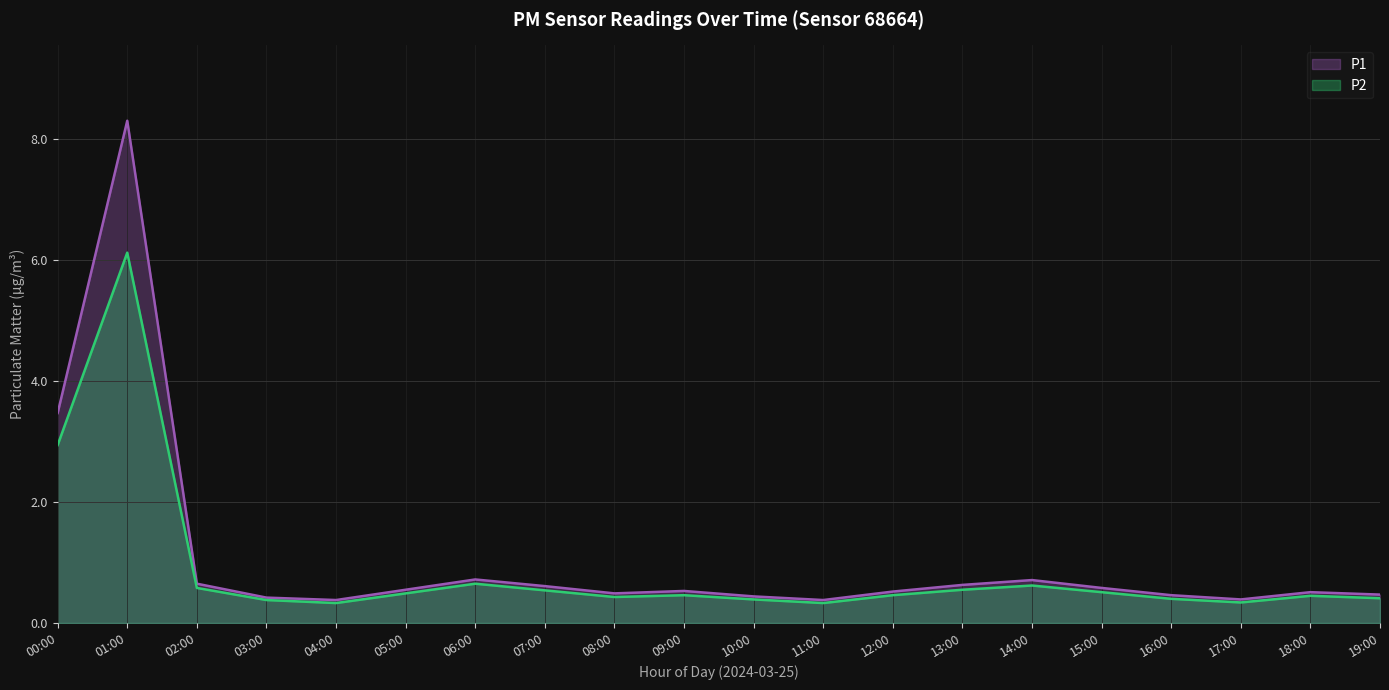

What is the sum of all P2 values?

17.4